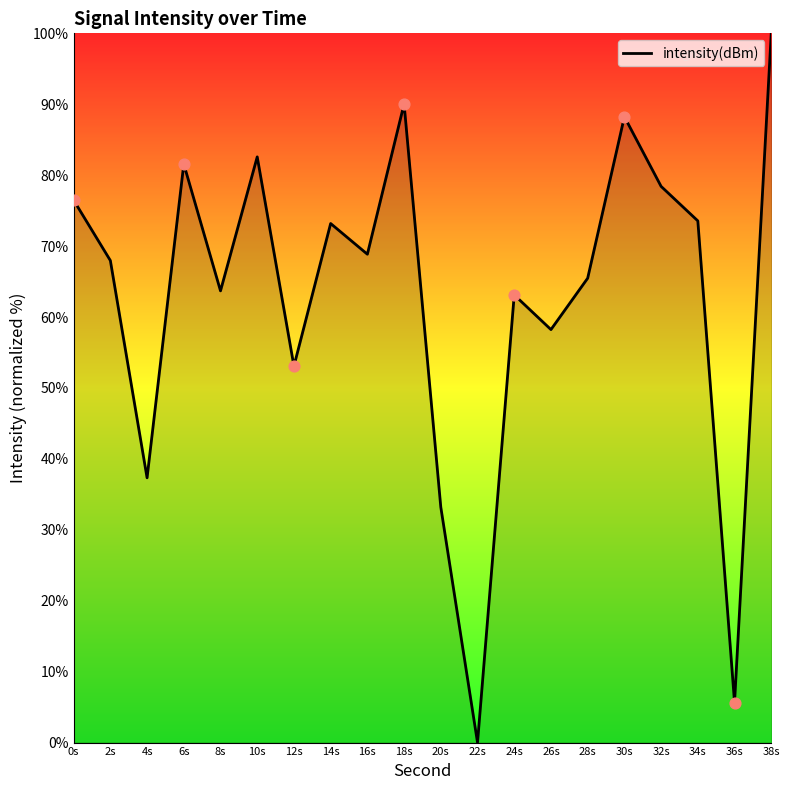

What is the change in value from 2s to 22s?

-68.0